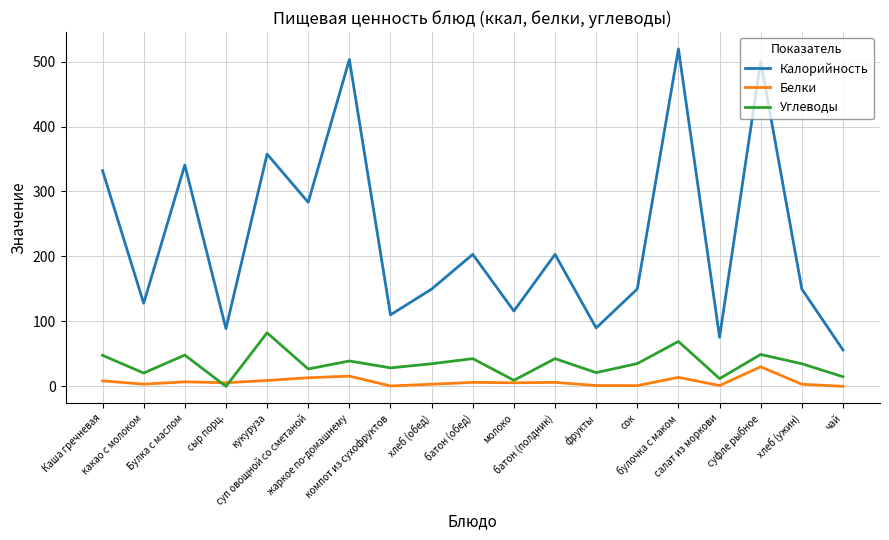

In Калорийность, how many points are lower than both neighbors (excluding endpoints)?

7